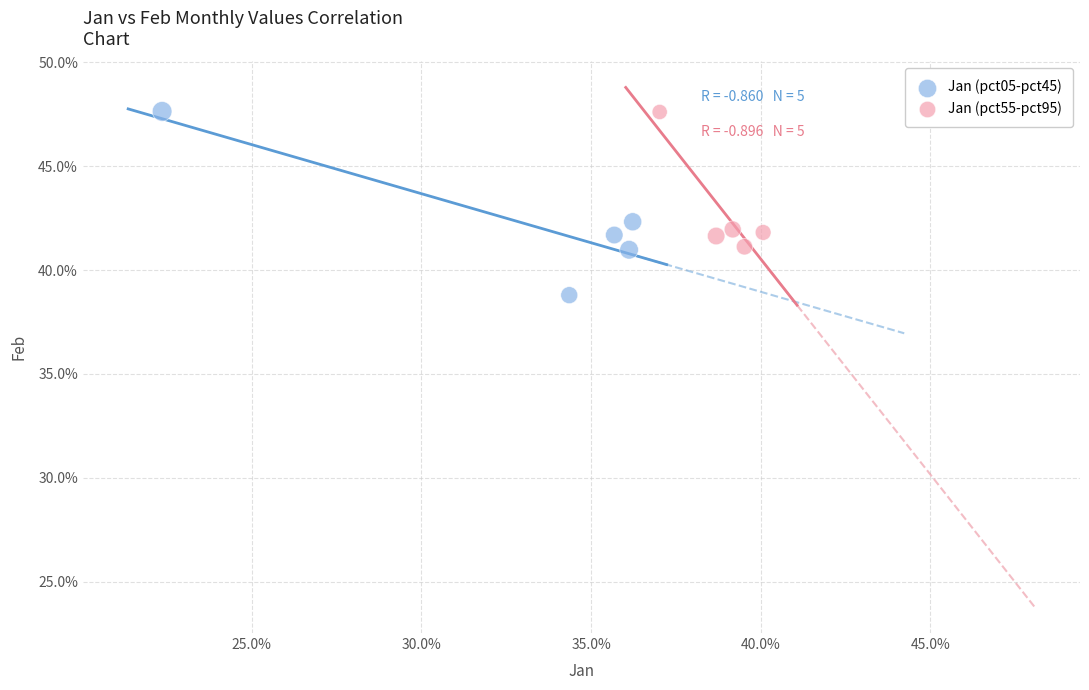

What are all the series names shown in the legend?

Jan (pct05-pct45), Jan (pct55-pct95)